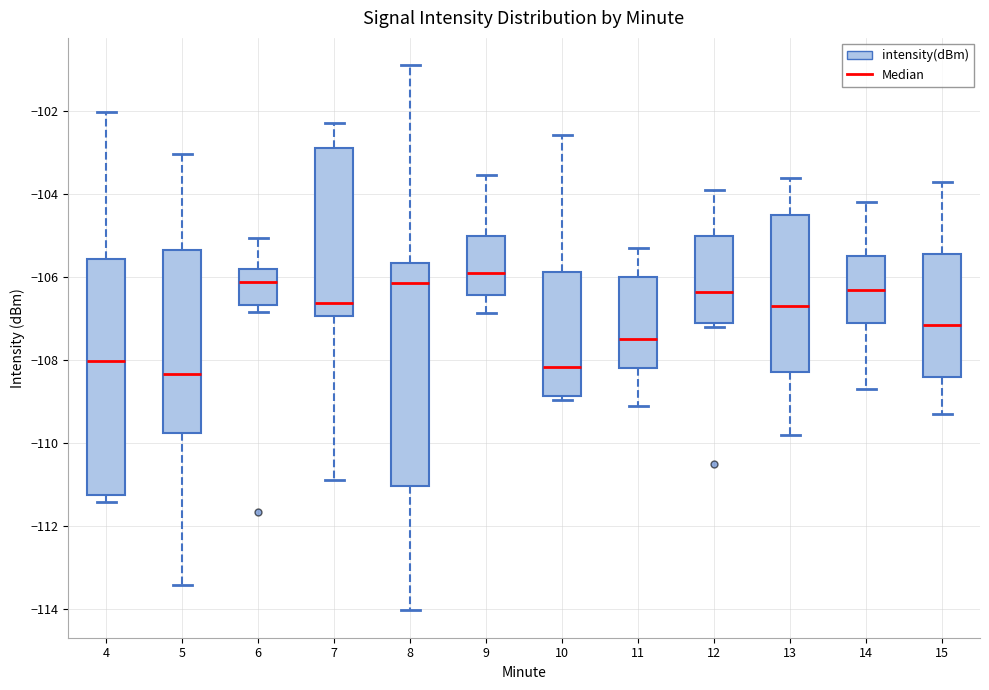

Which box is the tallest, from its lower edge to its upper edge?

4